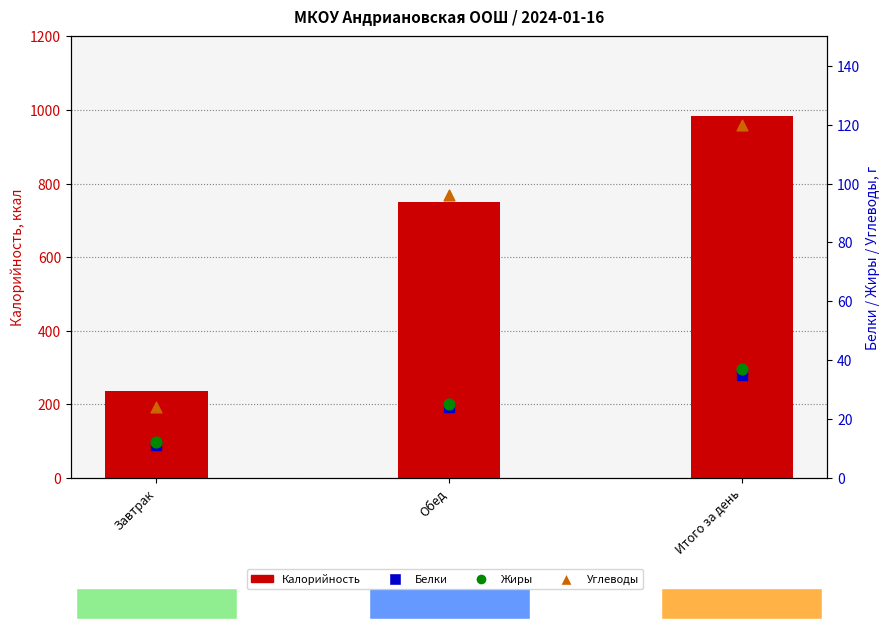

Is the value of Углеводы at Обед greater than the value of Жиры at Завтрак?

Yes